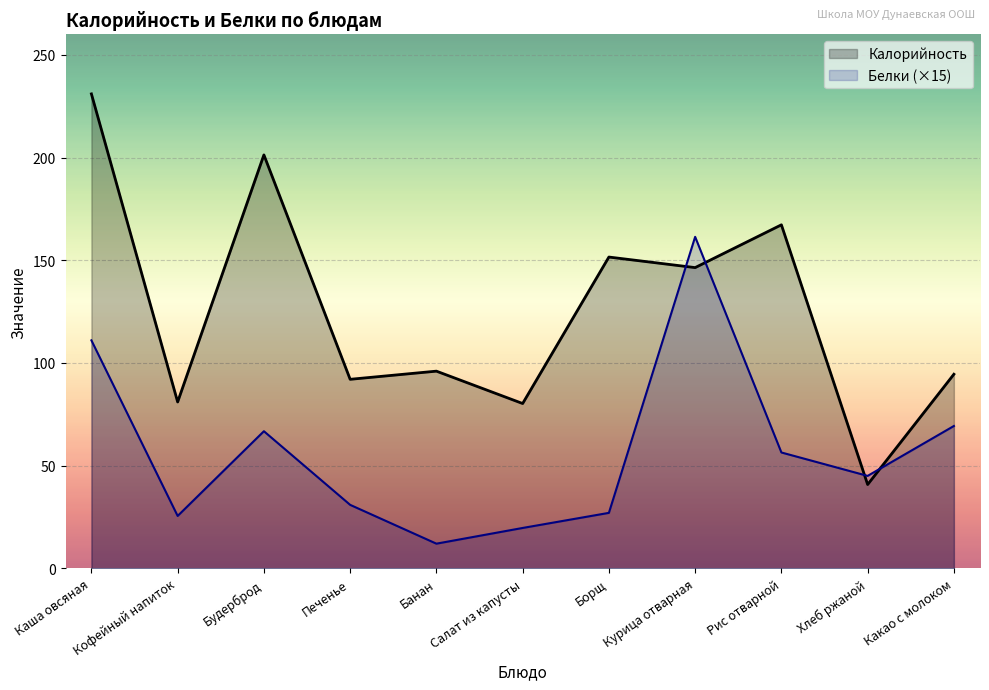

What is the label of the 5th point from the left?

Банан